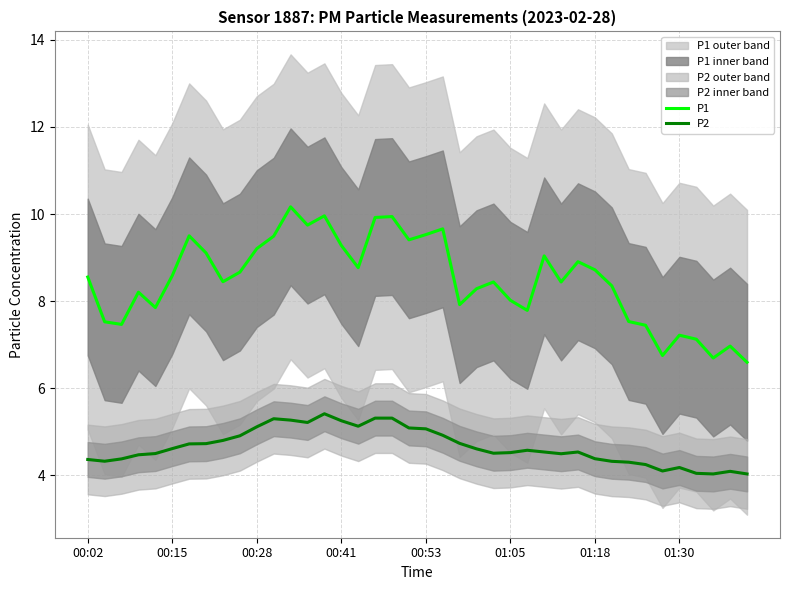

The P2 series shows 4.2 at 01:30. True or false?

True